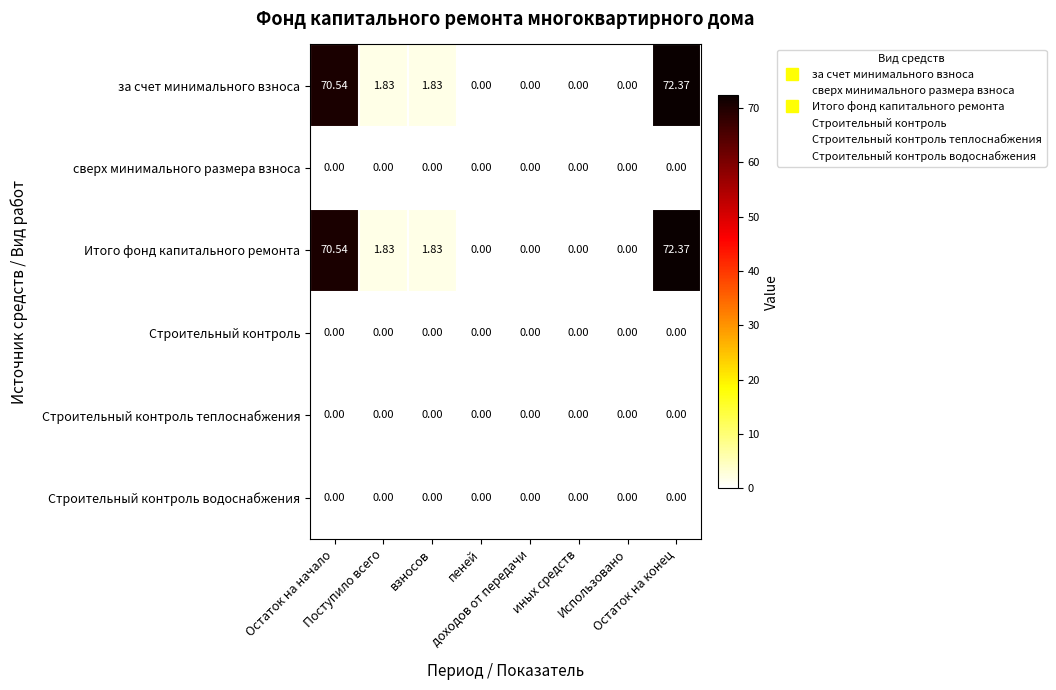

At how many categories does at least one series exceed 49?

2